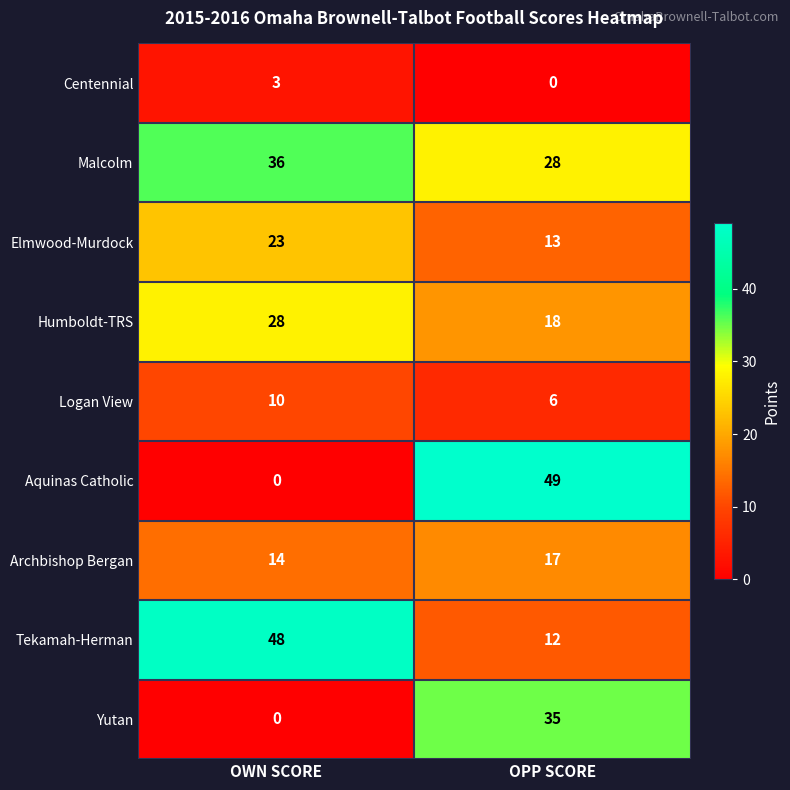

True or false: Elmwood-Murdock has a value of 5 at OPP SCORE.

False